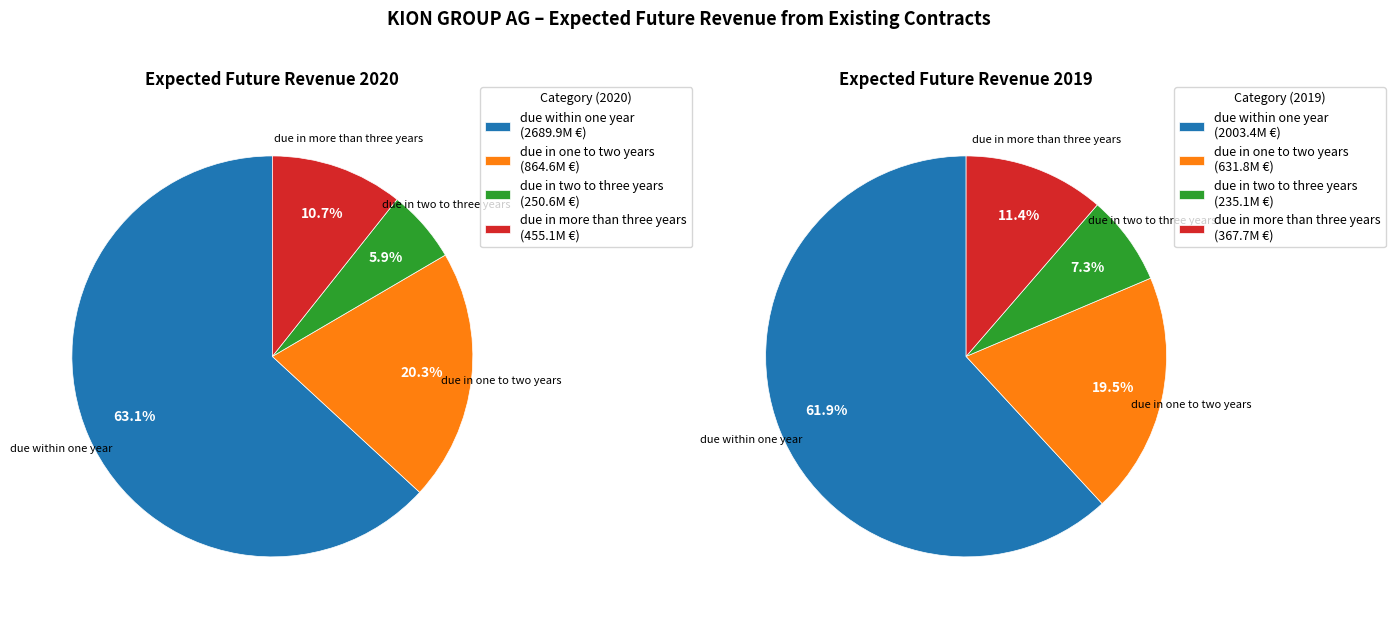

To the nearest percent, what percentage of the pie is 3?

11%